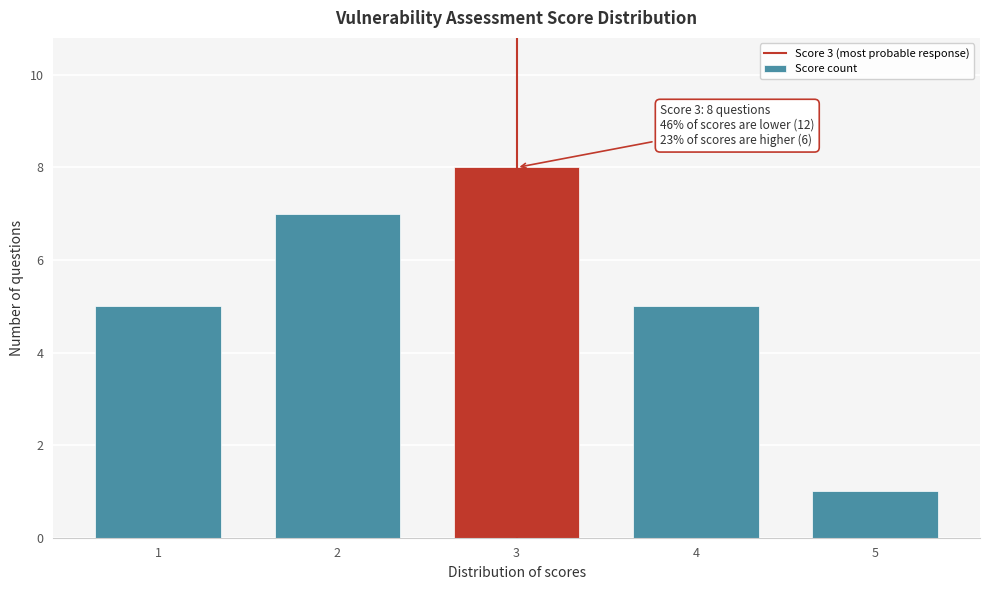

Reading left to right, transcribe all the data shown in this chart.

1=5	2=7	3=8	4=5	5=1